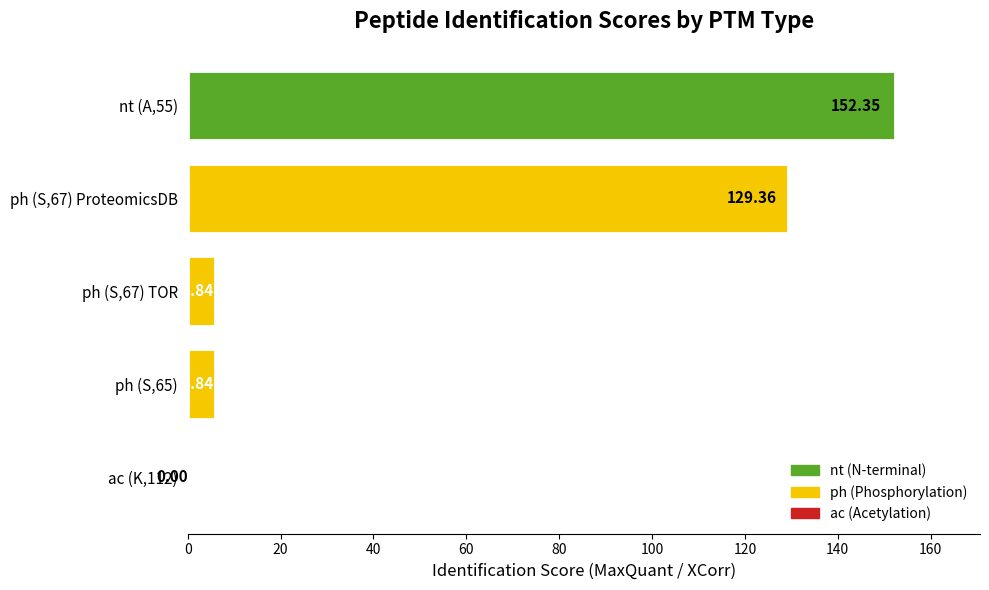

Between ac (K,112) and nt (A,55), which is larger?

nt (A,55)